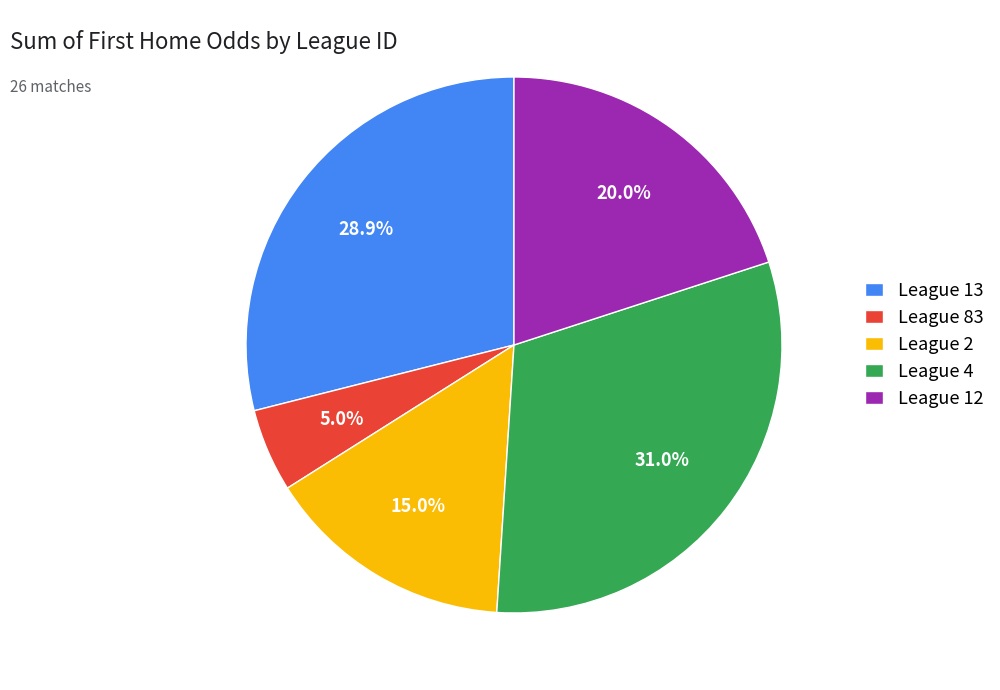

How many segments does this pie chart have?

5